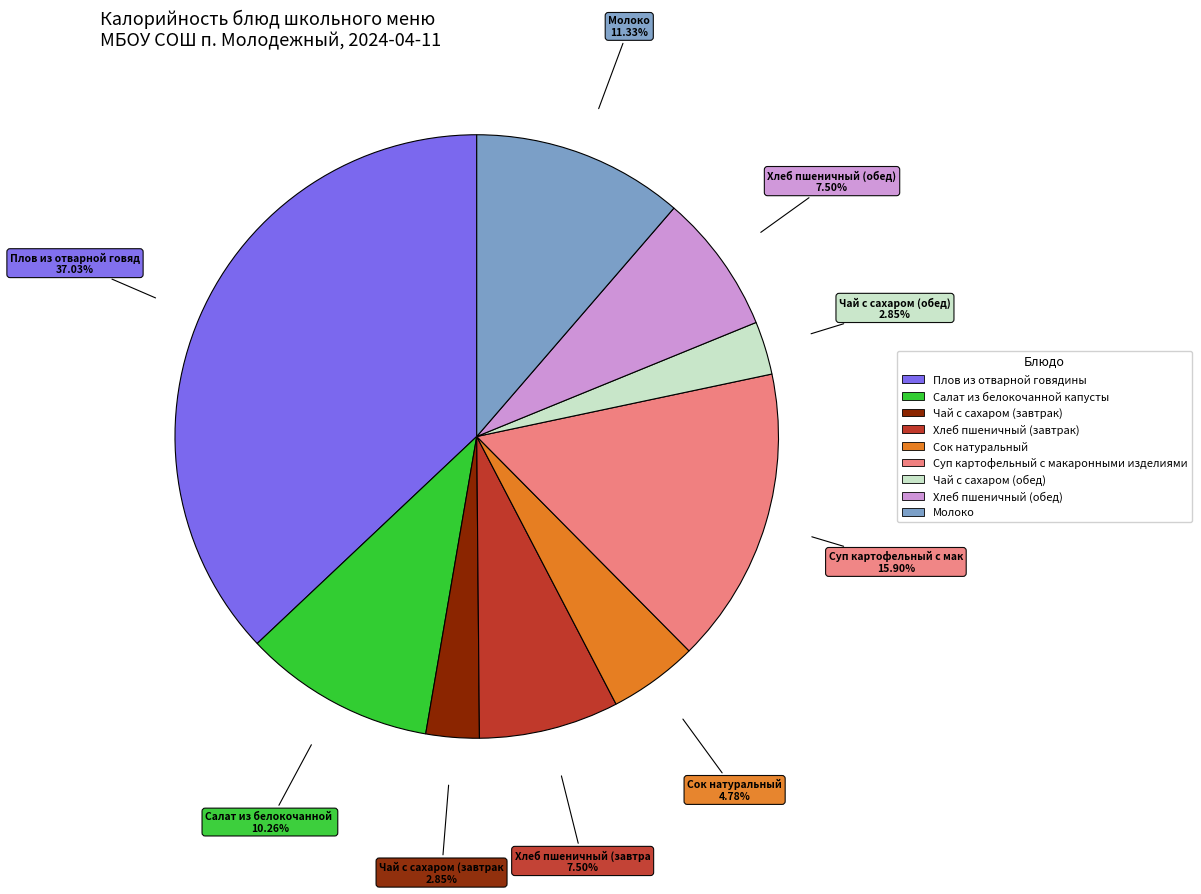

Which category has the biggest portion of the pie?

Плов из отварной говядины